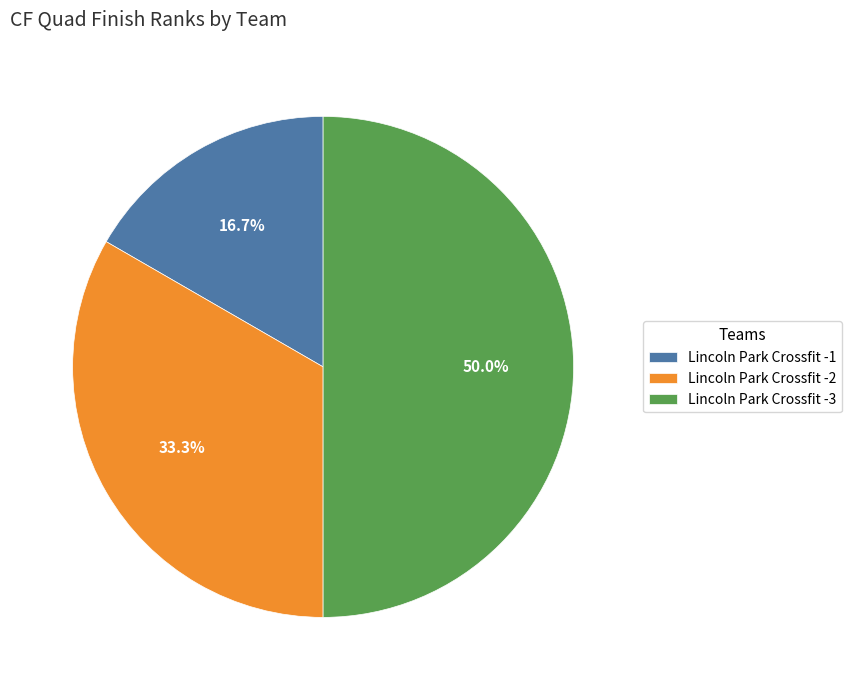

Is it true that Lincoln Park Crossfit -2 is 26% of the pie?

False